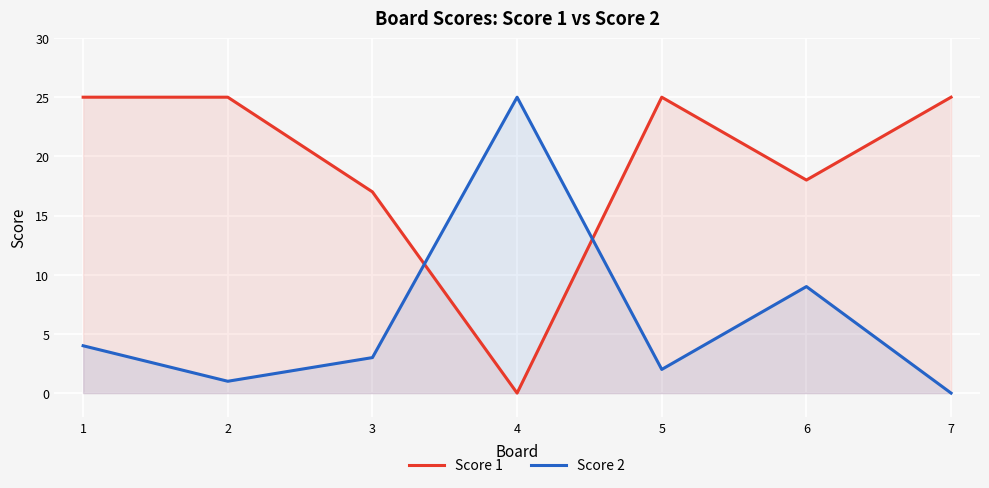

The Score 1 series shows 25 at 7. True or false?

True